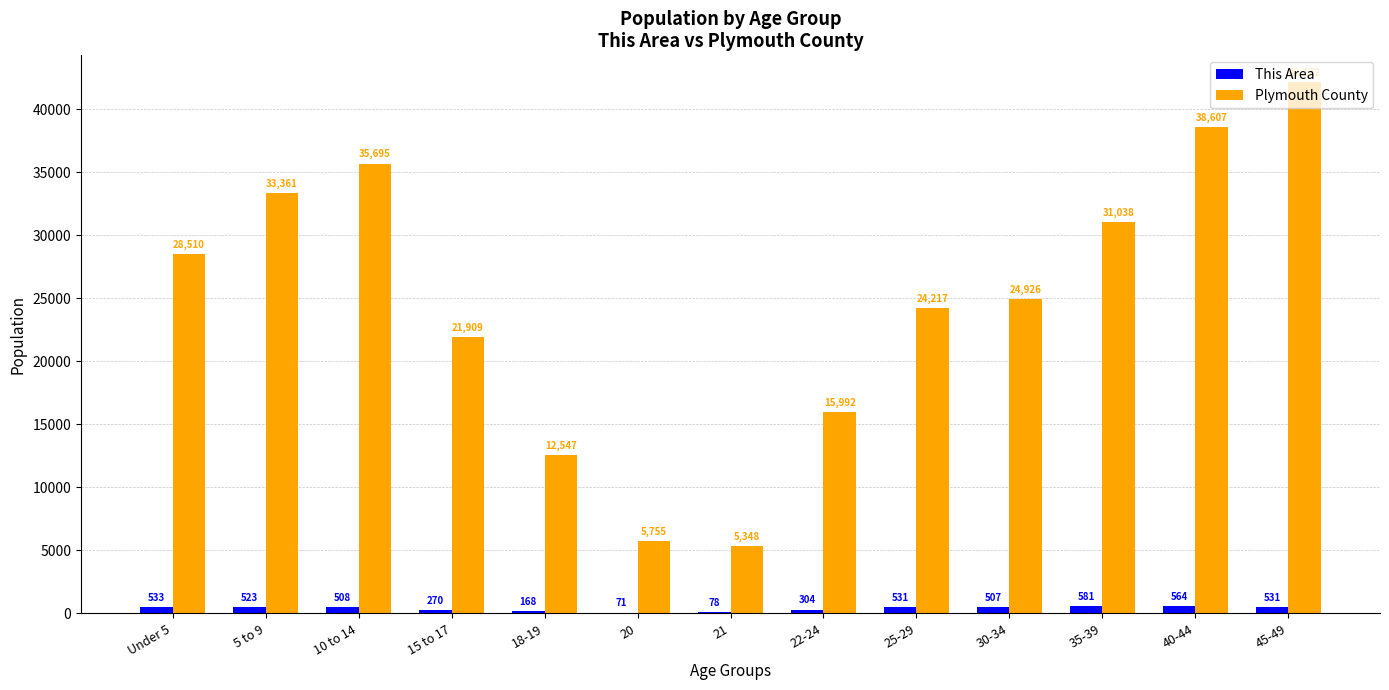

Where does the This Area series first go above 508?

Under 5